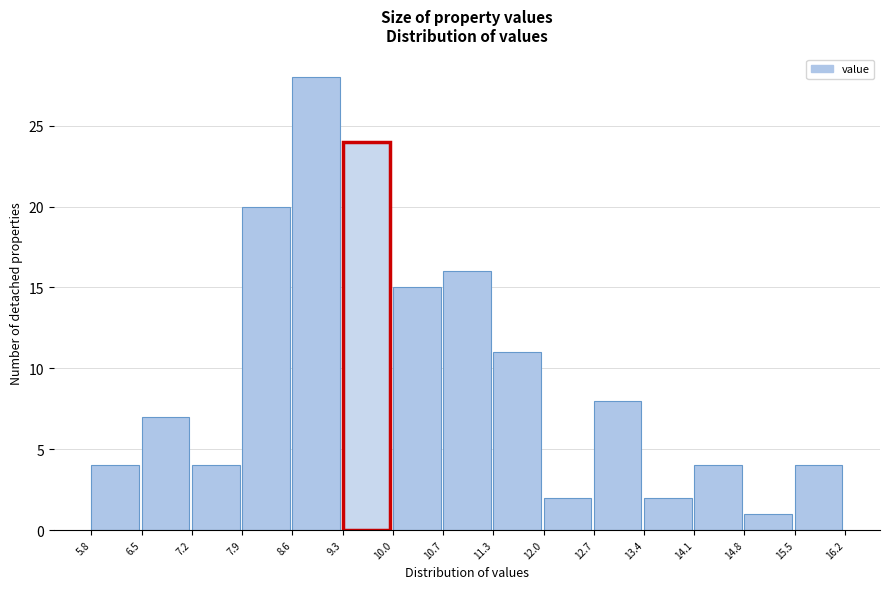

Reading left to right, list every bar in this chart as the range it spans on the x-axis followed by its height. The values are not printed on the chart, so give them approximately, as read against the axis.

5.8 to 6.5: 4
6.5 to 7.2: 7
7.2 to 7.9: 4
7.9 to 8.6: 20
8.6 to 9.3: 28
9.3 to 10.0: 24
10.0 to 10.7: 15
10.7 to 11.3: 16
11.3 to 12.0: 11
12.0 to 12.7: 2
12.7 to 13.4: 8
13.4 to 14.1: 2
14.1 to 14.8: 4
14.8 to 15.5: 1
15.5 to 16.2: 4